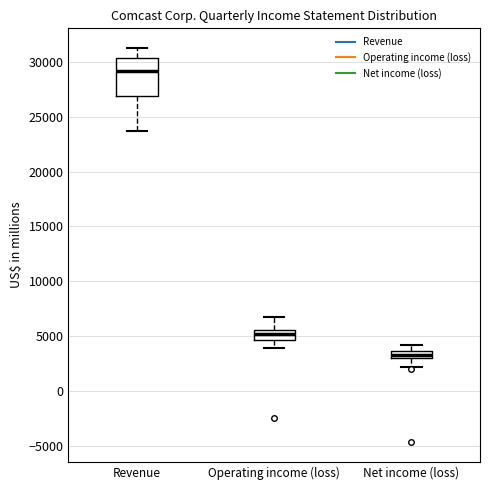

Which box is the tallest, from its lower edge to its upper edge?

Revenue